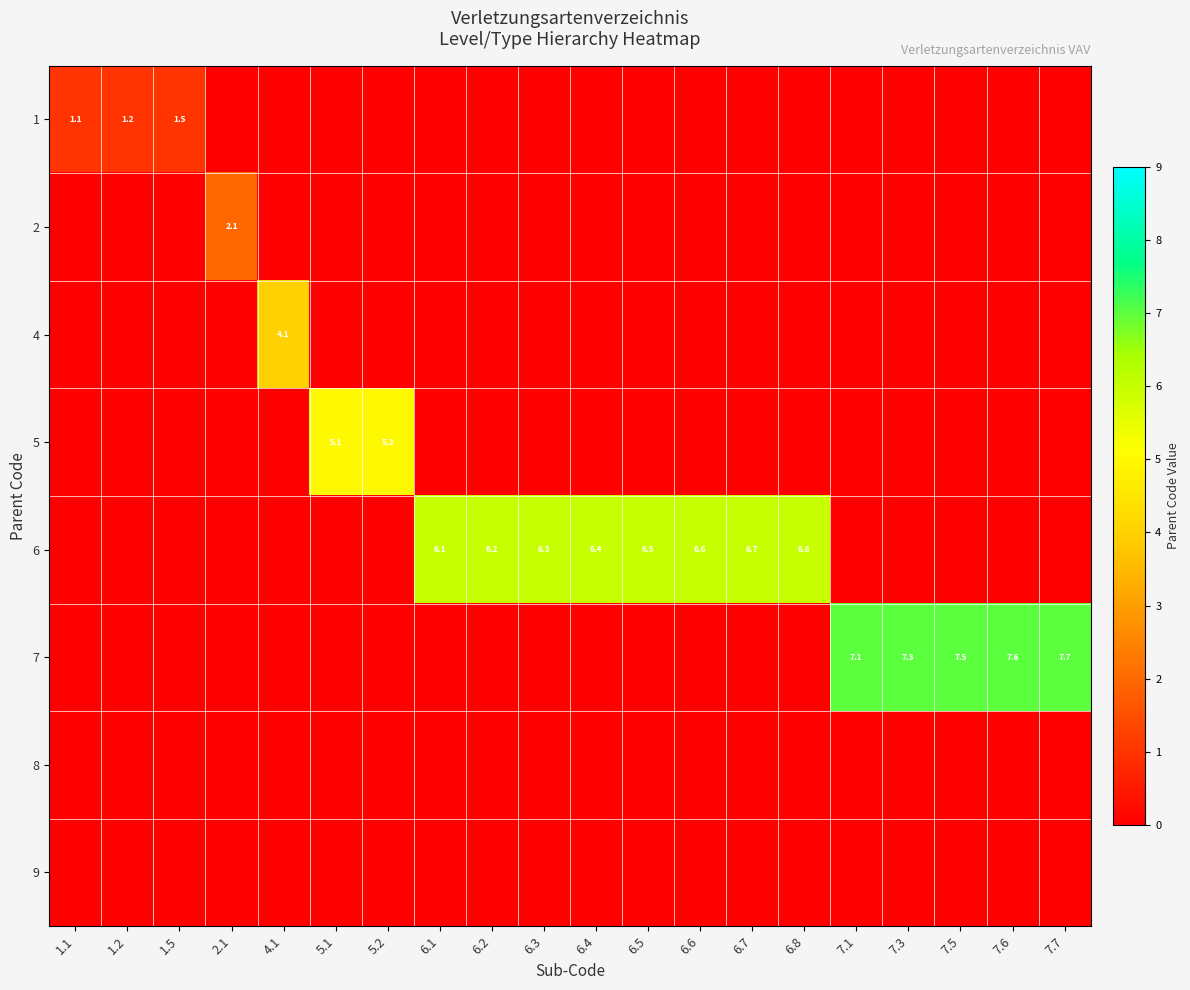

The 2 series shows 3.7 at 2.1. True or false?

False